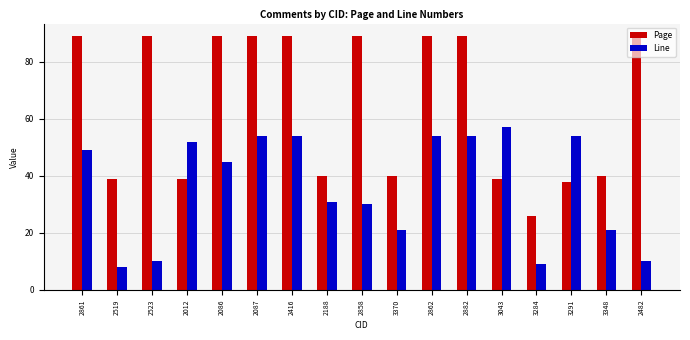

Which label corresponds to the smallest value in the chart?

2519